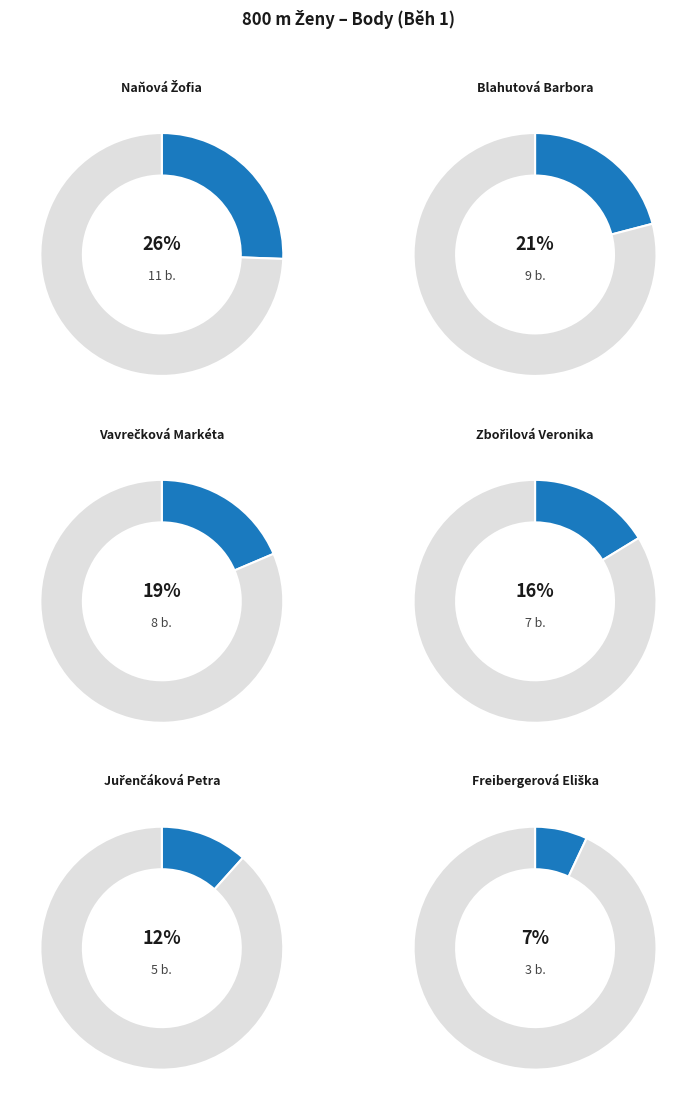

To the nearest percent, what is the average slice percentage?

17%